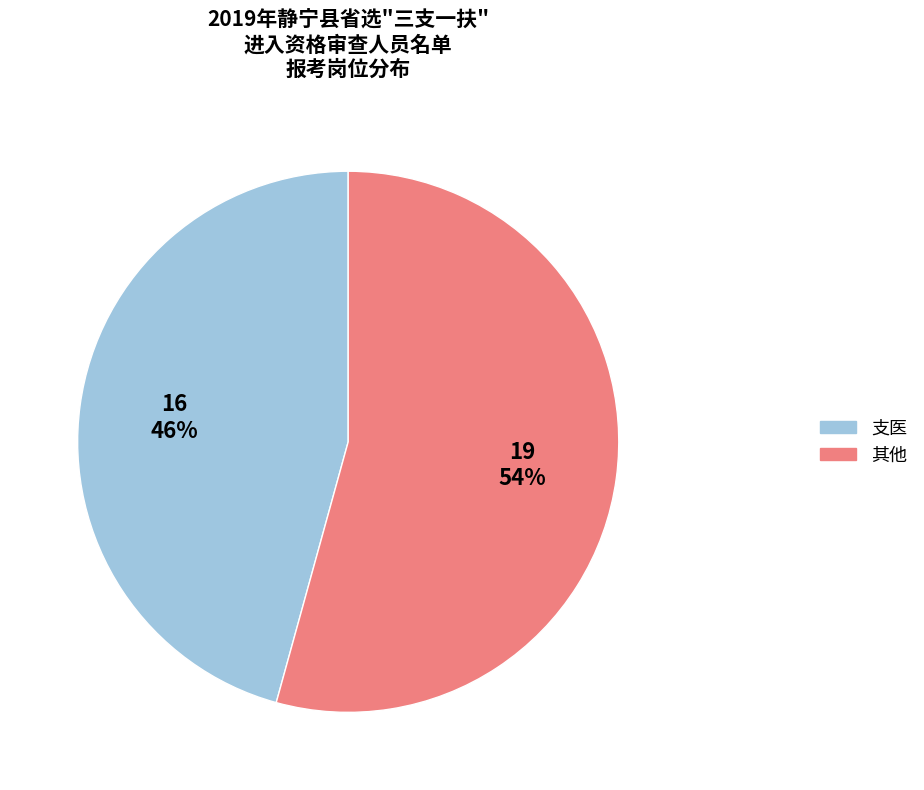

Is there a majority slice in this chart?

Yes